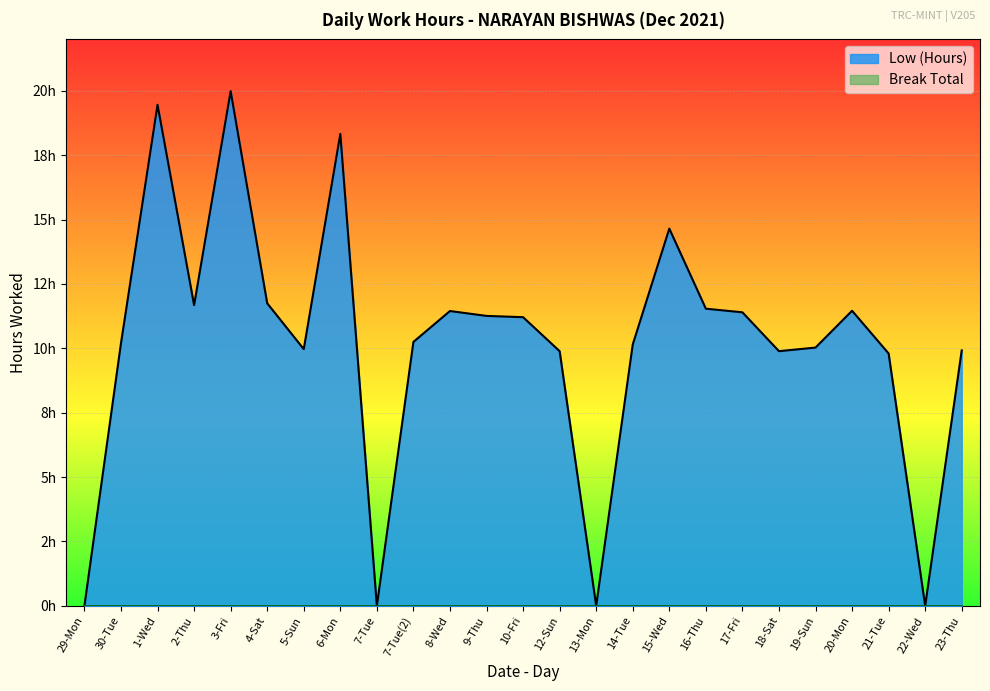

How many data points are less than 10?

9